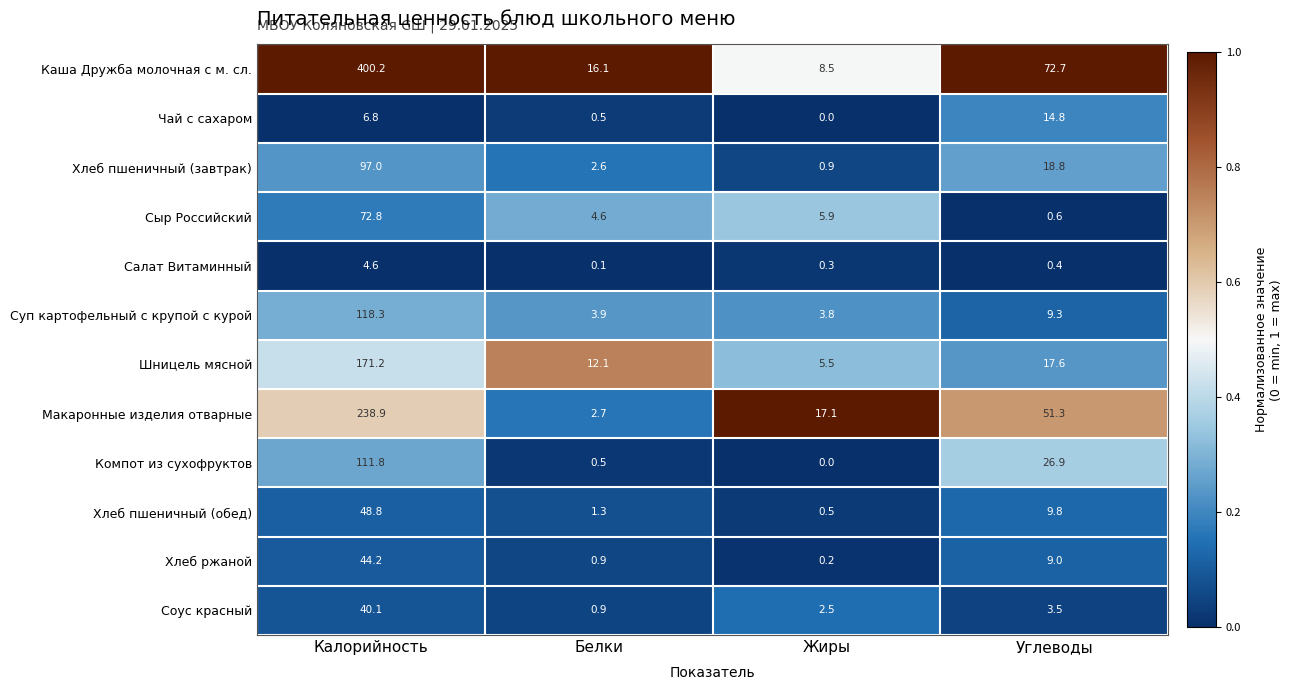

How many series are shown in this chart?

12